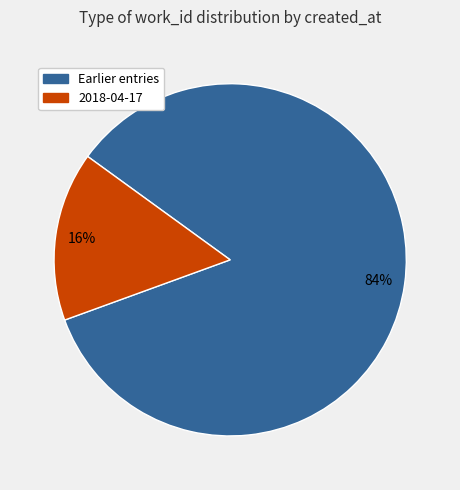

To the nearest percent, what is the average slice percentage?

50%